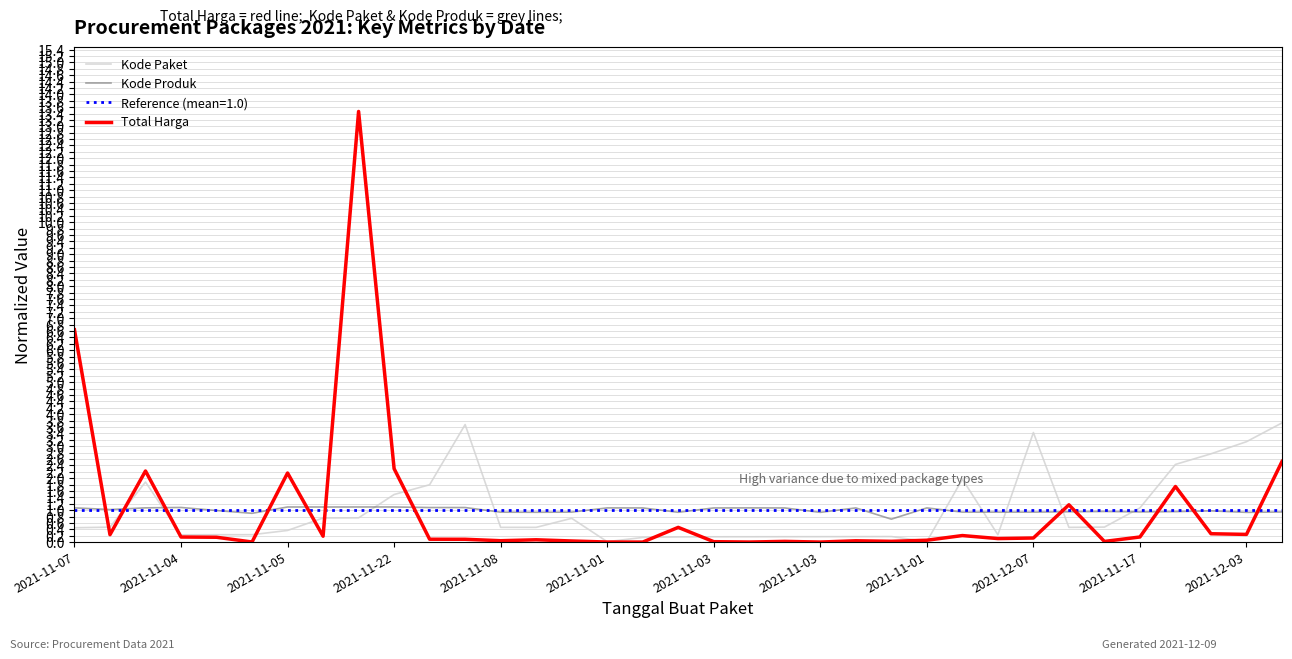

How many interior local valleys does the Total Harga series have?

11